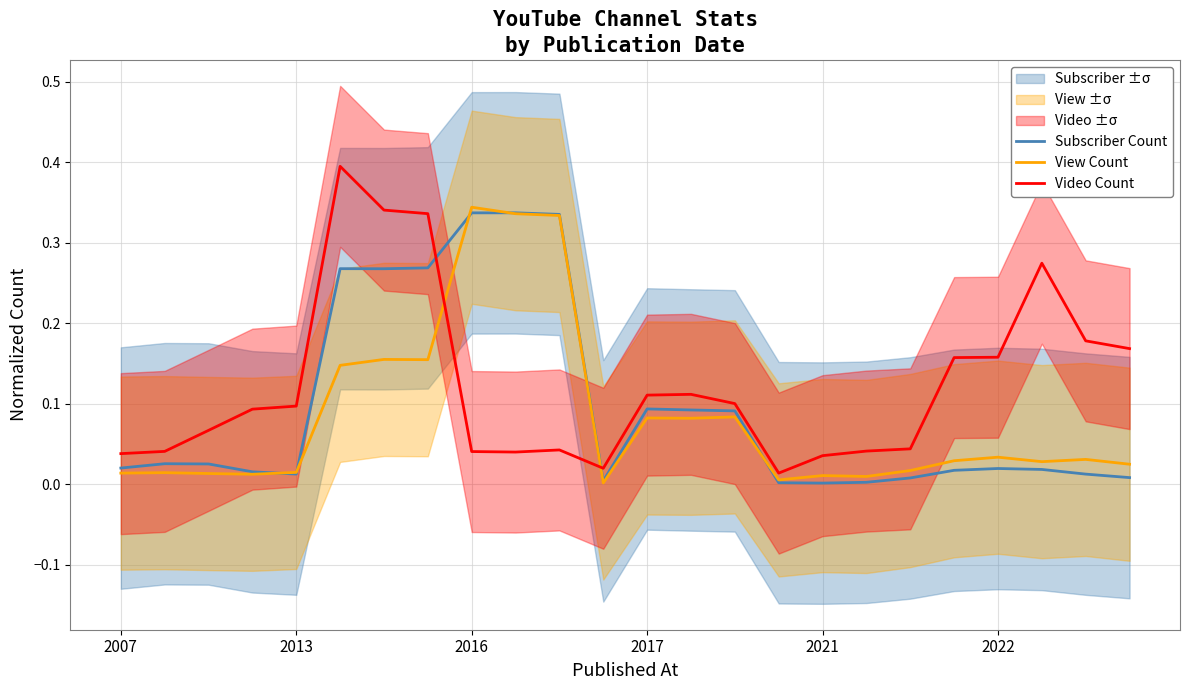

Rank the series by their maximum value, from highest to lowest.

Video Count, View Count, Subscriber Count